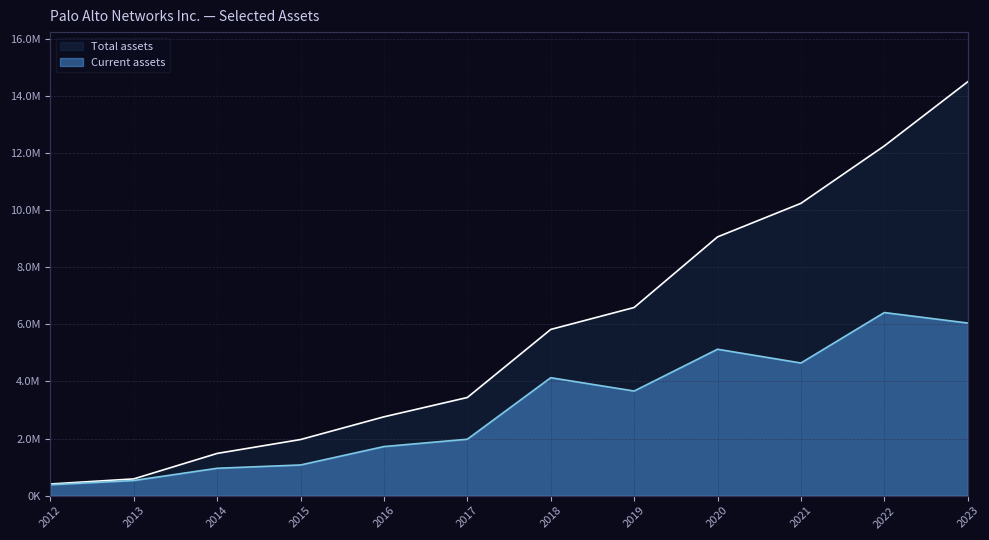

Is the value of Total assets at 2013 greater than the value of Current assets at 2019?

No